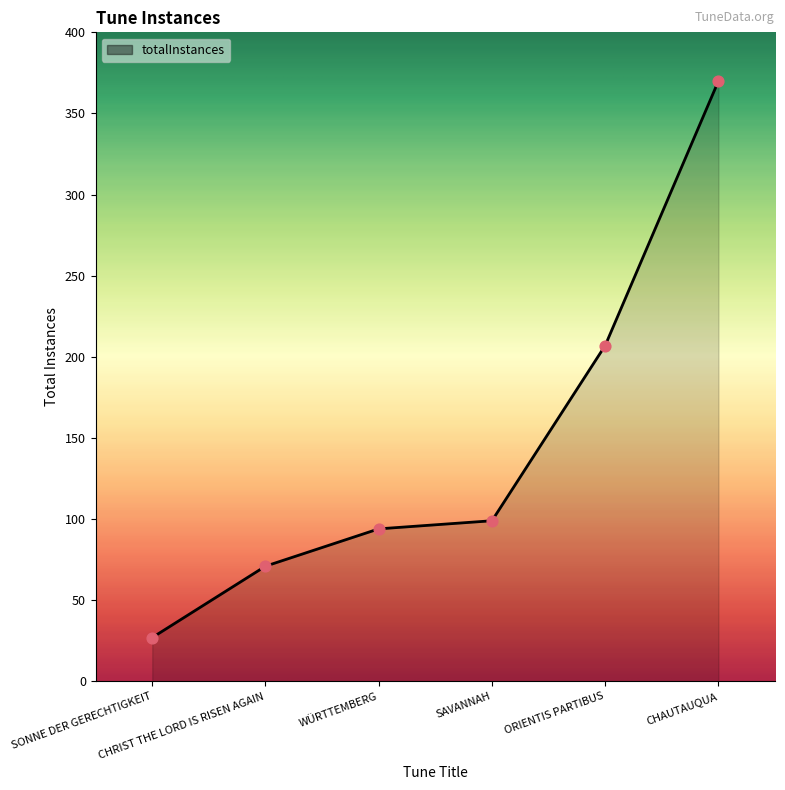

Which has a higher value, CHRIST THE LORD IS RISEN AGAIN or SAVANNAH?

SAVANNAH